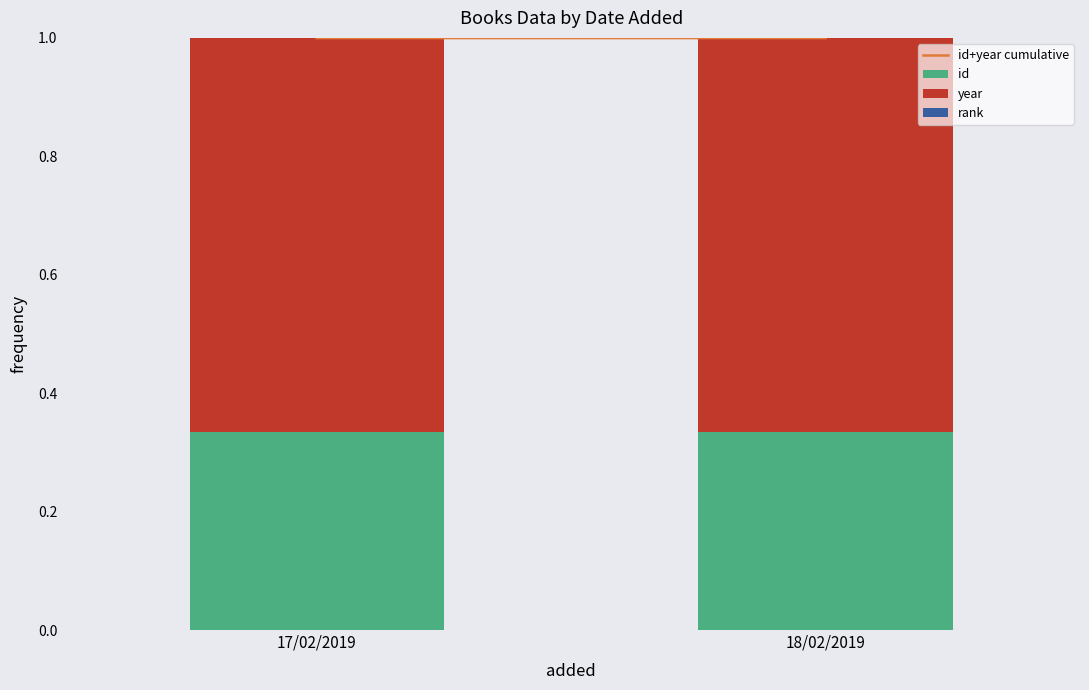

At 17/02/2019, list the series in order from largest to smallest.

id+year cumulative, year, id, rank